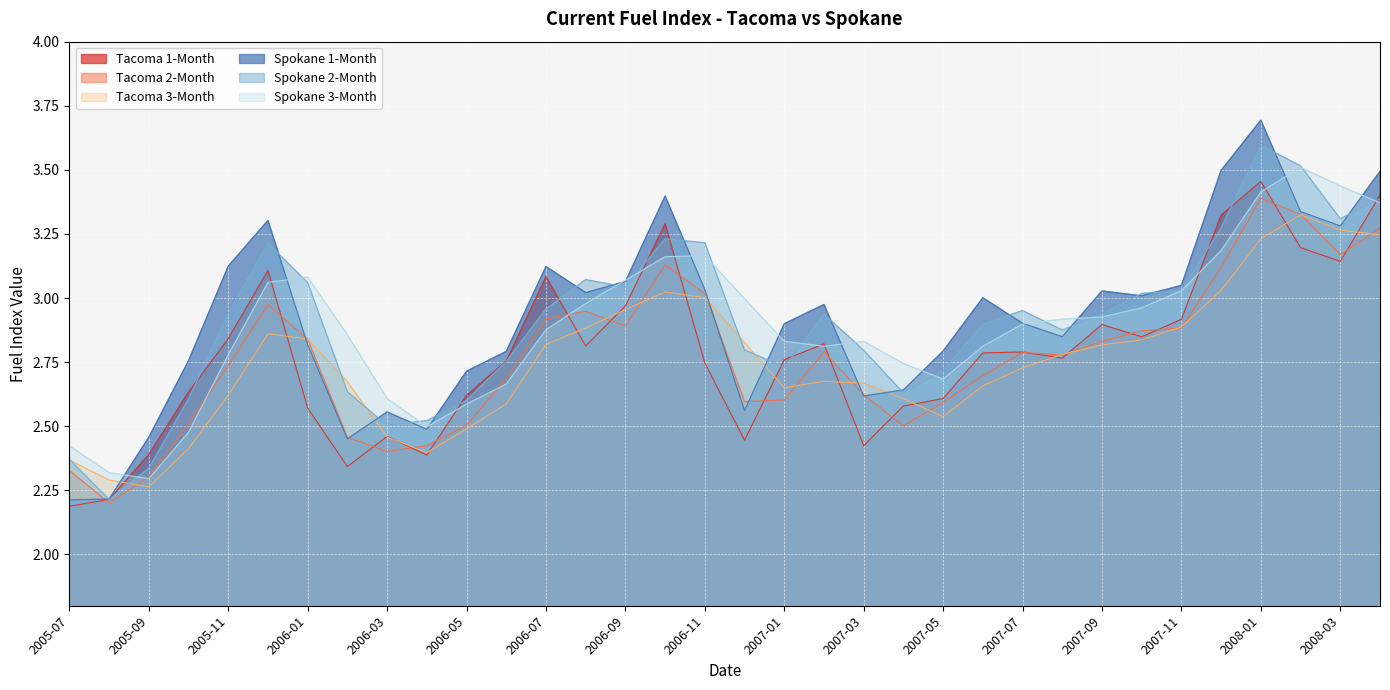

Which category has the highest value in the Spokane 3-Month series?

2008-02